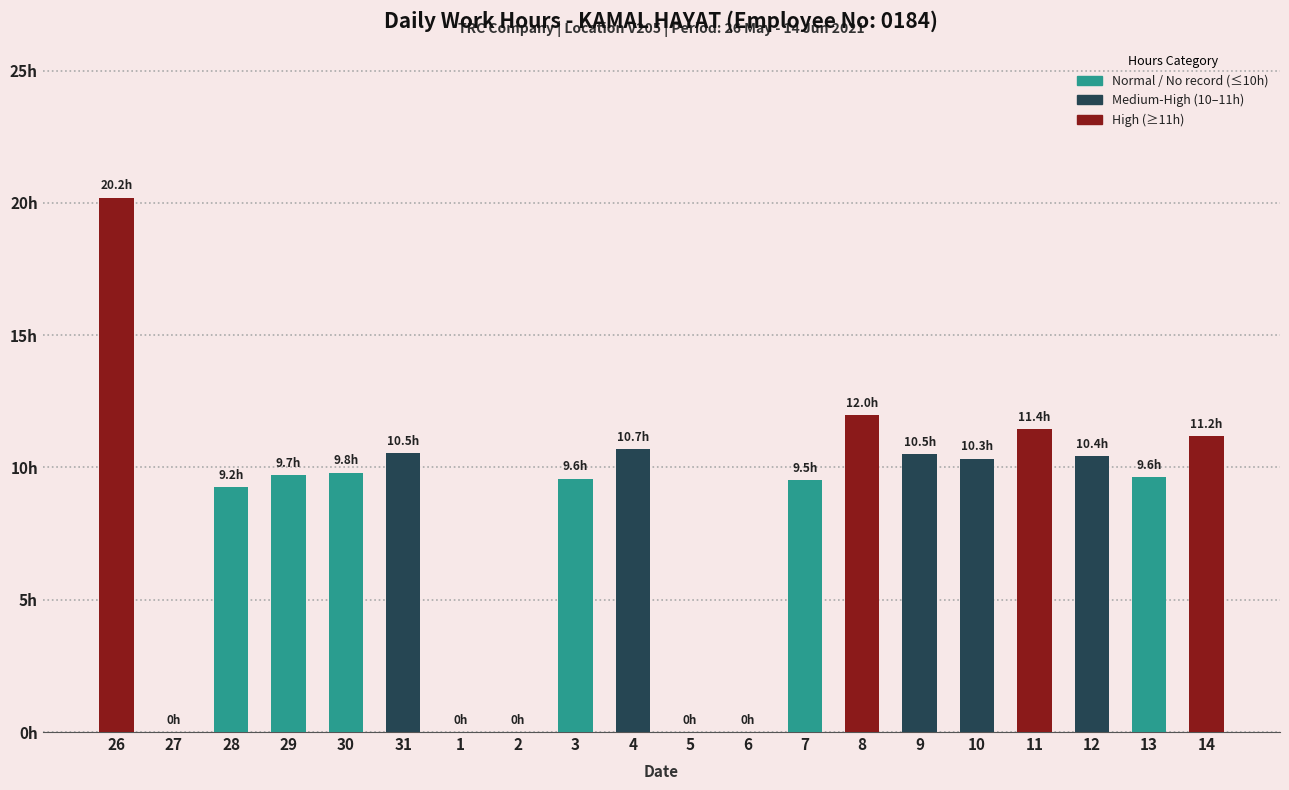

Count the number of data series in this chart.

1